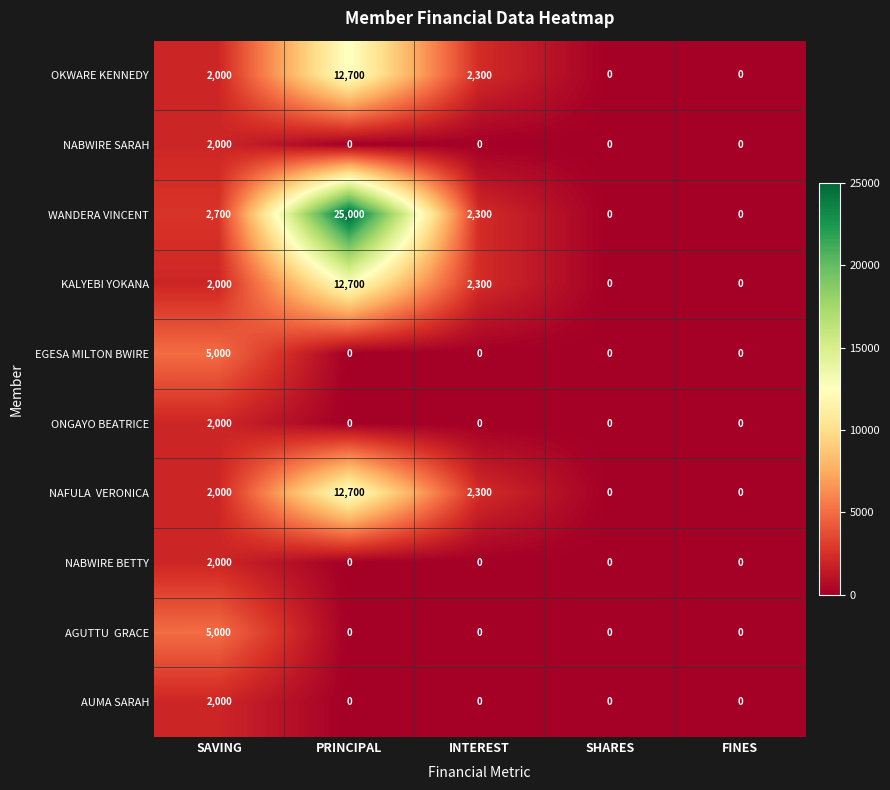

Which series has the widest spread of values?

WANDERA VINCENT